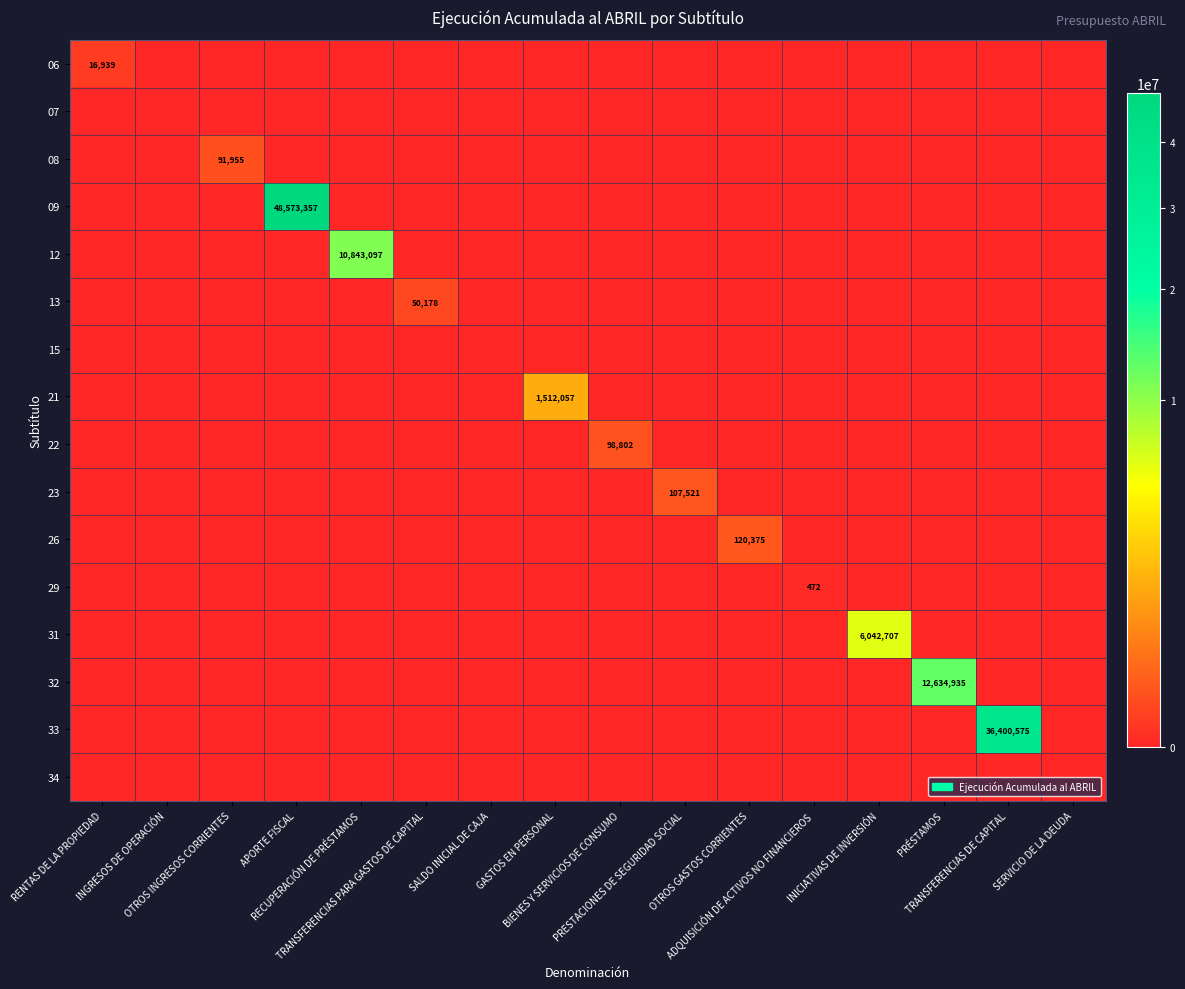

At which category does the chart reach its peak across all series?

APORTE FISCAL